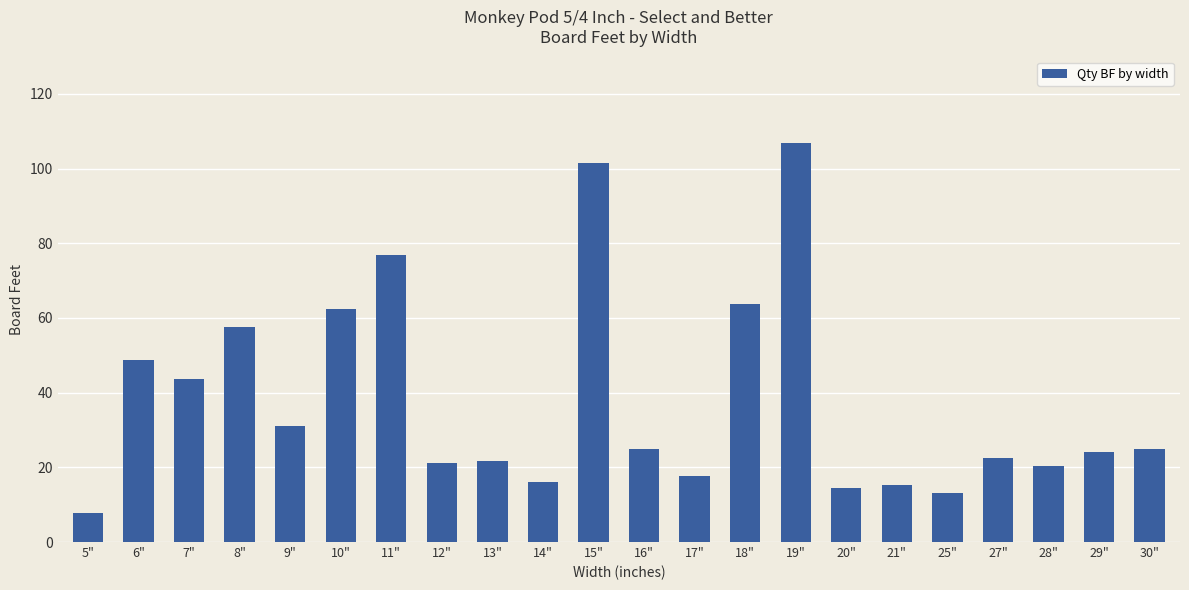

The value at 9" is 30.9. True or false?

True